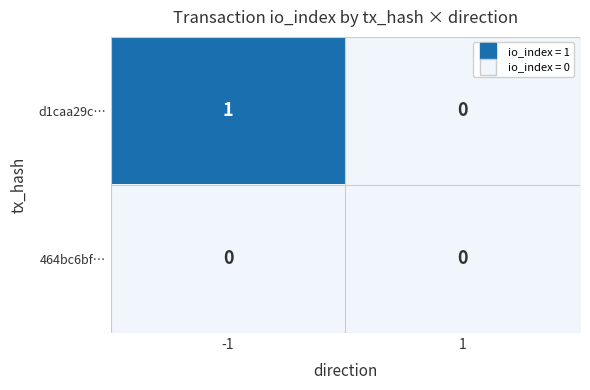

Which label corresponds to the largest value in the chart?

-1